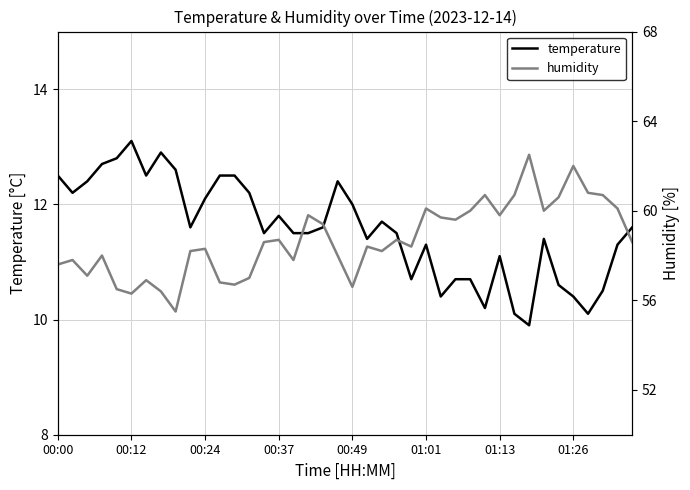

The value of temperature at 13 is 12.2. True or false?

True